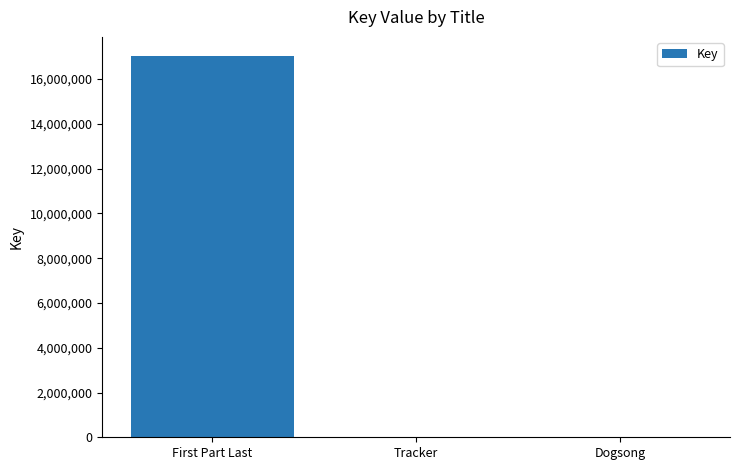

Are the bars horizontal?

No